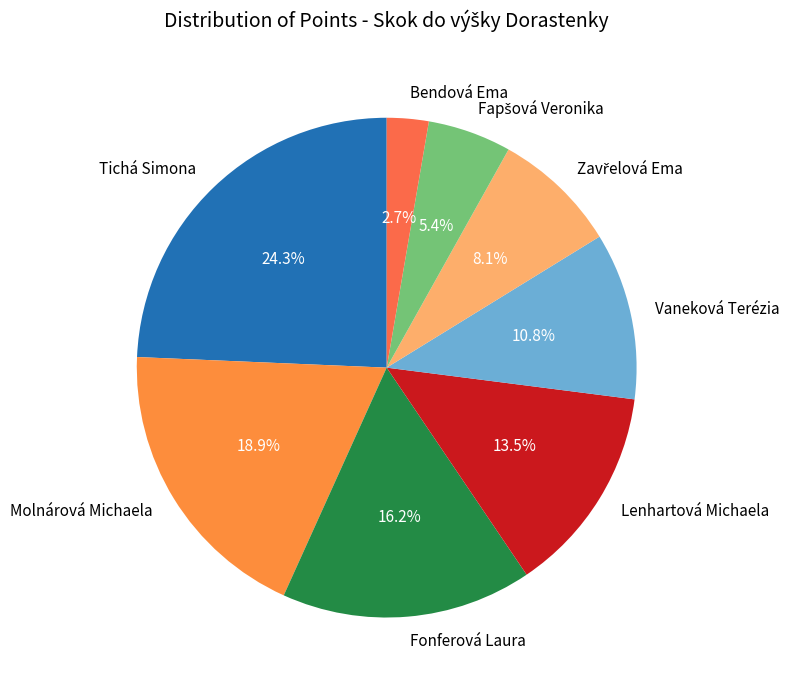

Approximately how many times larger is the value at Lenhartová Michaela compared to Fonferová Laura?

0.8